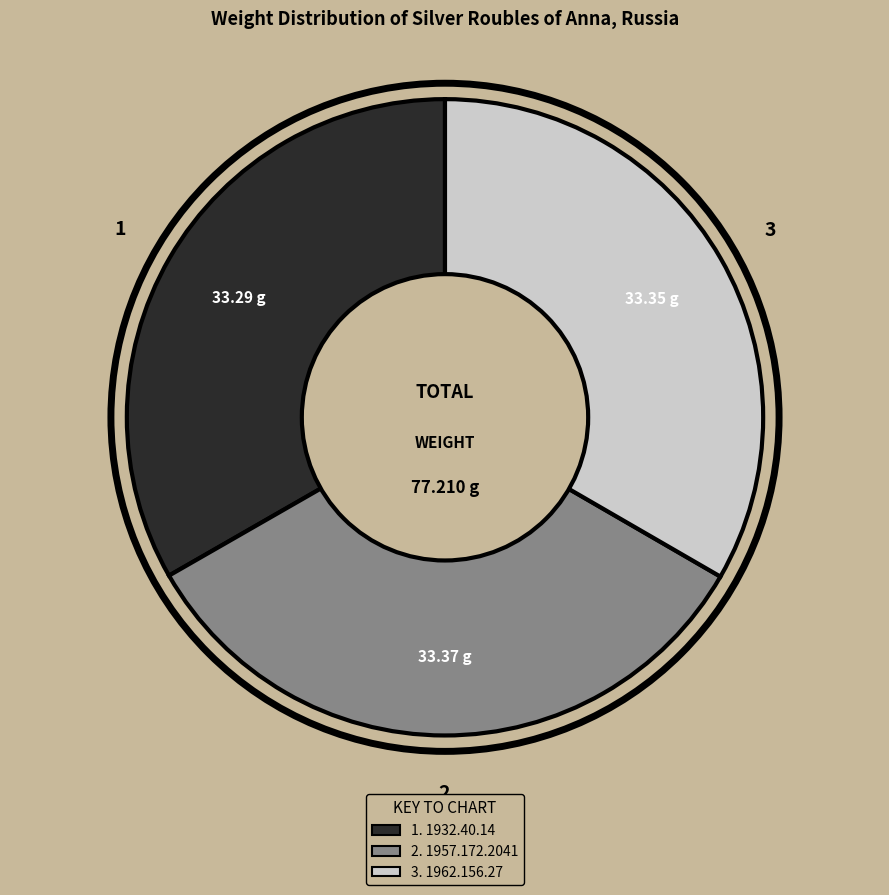

Does any single category account for the majority?

No